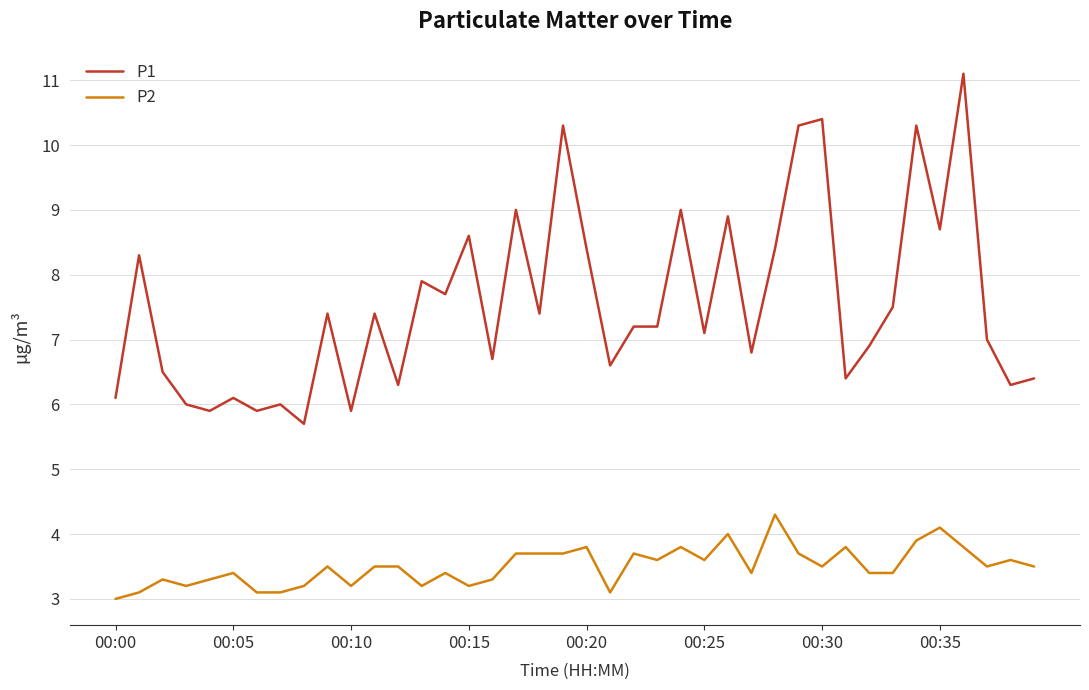

True or false: P1 and P2 cross at least once.

False